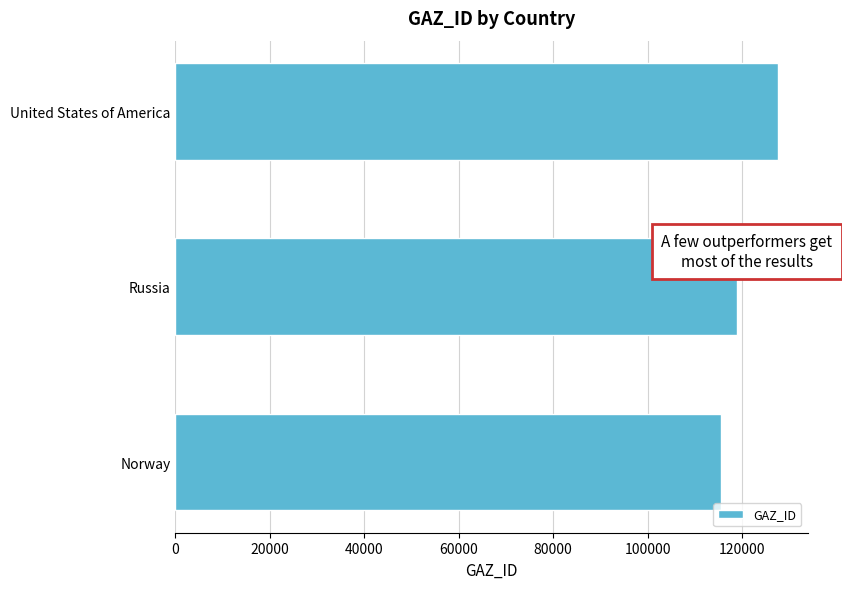

True or false: the data shows 118793 at Russia.

True